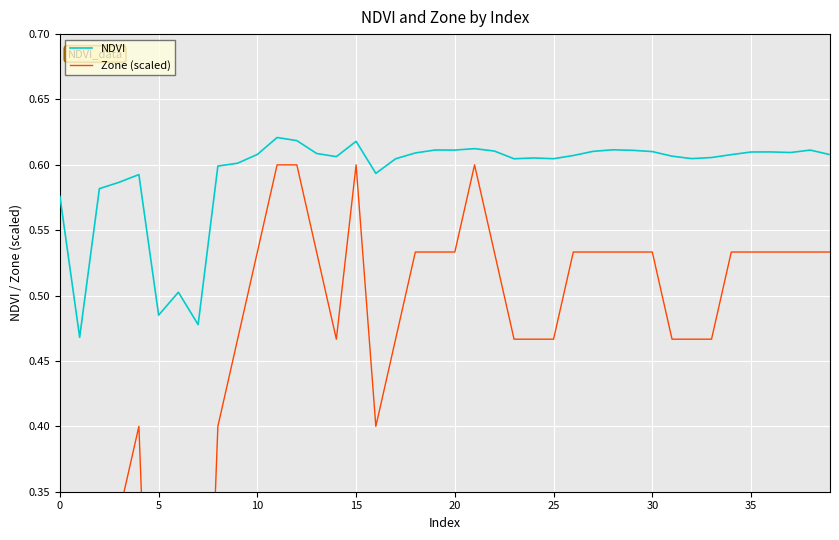

Reading left to right, list all the values displayed in this chart.

NDVI: 0.6	0.5	0.6	0.6	0.6	0.5	0.5	0.5	0.6	0.6	0.6	0.6	0.6	0.6	0.6	0.6	0.6	0.6	0.6	0.6	0.6	0.6	0.6	0.6	0.6	0.6	0.6	0.6	0.6	0.6	0.6	0.6	0.6	0.6	0.6	0.6	0.6	0.6	0.6	0.6
Zone (scaled): 0.3	0.0	0.3	0.3	0.4	0.0	0.1	0.0	0.4	0.5	0.5	0.6	0.6	0.5	0.5	0.6	0.4	0.5	0.5	0.5	0.5	0.6	0.5	0.5	0.5	0.5	0.5	0.5	0.5	0.5	0.5	0.5	0.5	0.5	0.5	0.5	0.5	0.5	0.5	0.5